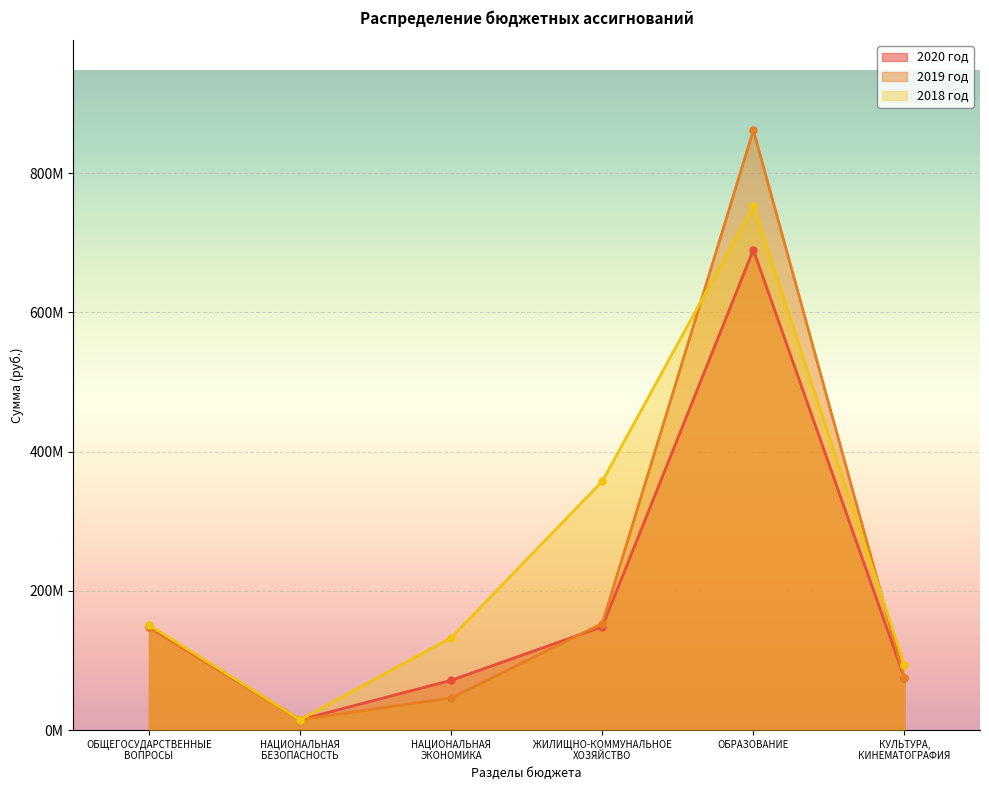

What is the label of the 2nd point from the right?

ОБРАЗОВАНИЕ